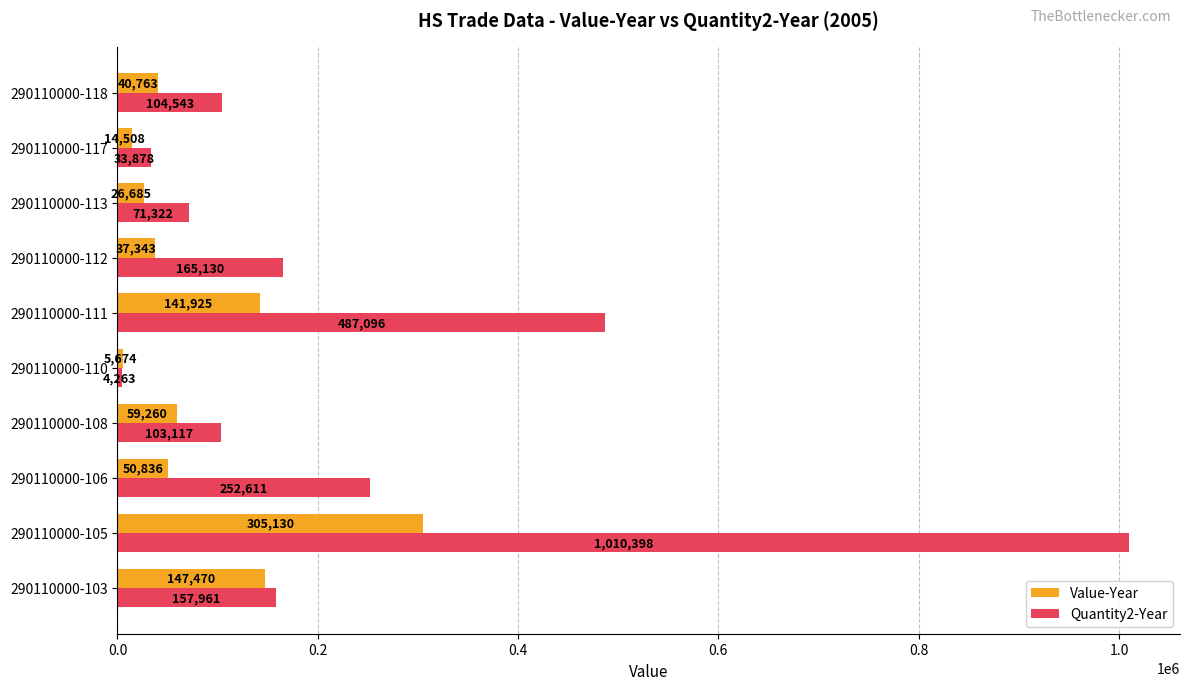

True or false: Quantity2-Year has a value of 252611 at 290110000-106.

True